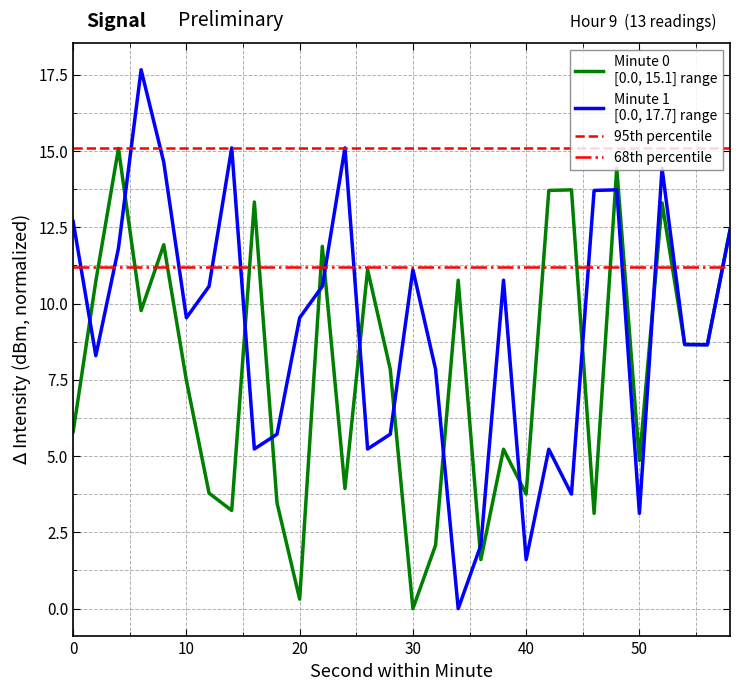

Is it true that Minute 0 equals 7.8 at 28?

True